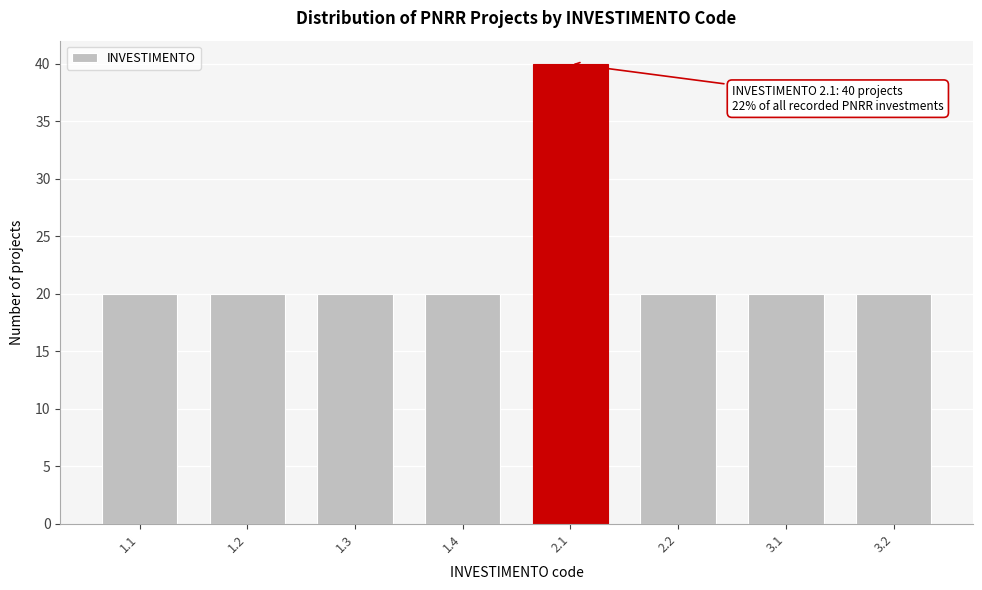

Reading left to right, what are all the values shown in this chart?

20	20	20	20	40	20	20	20